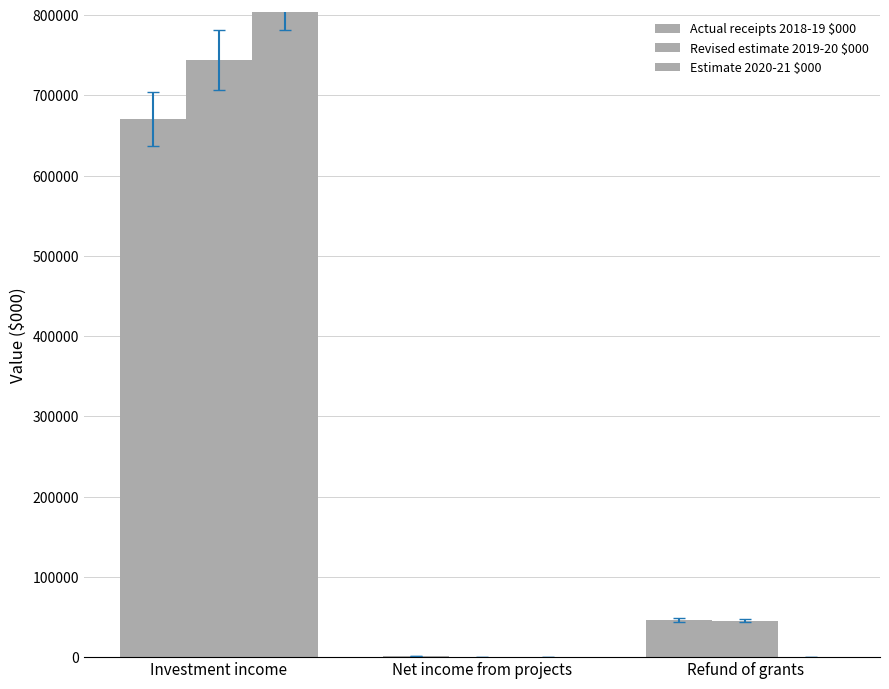

Does the chart contain any negative values?

No